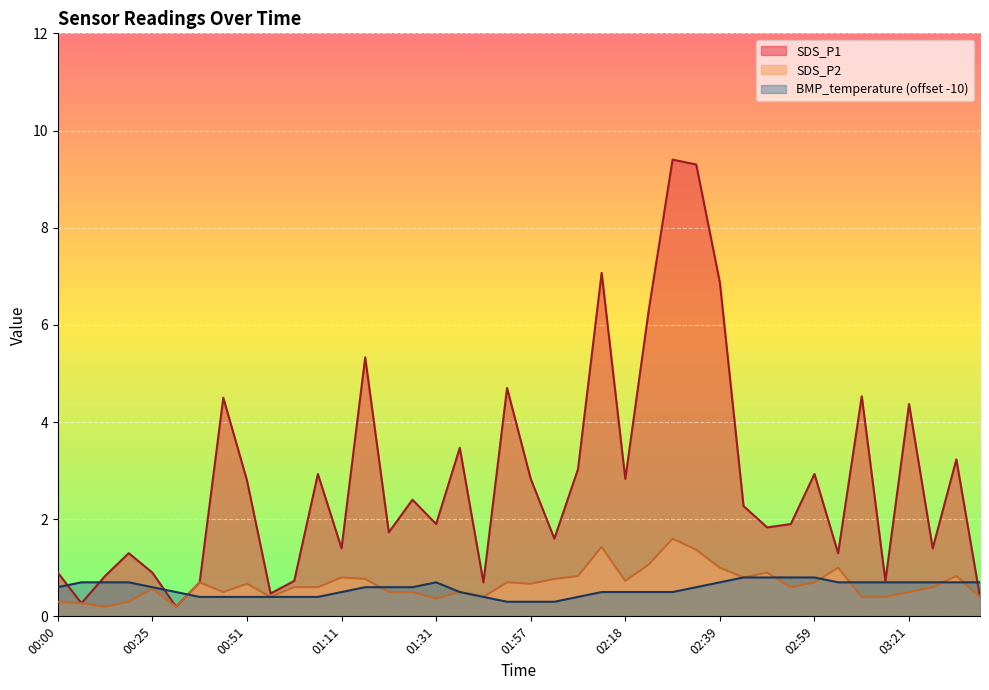

At which category is the sum across all series the highest?

02:28